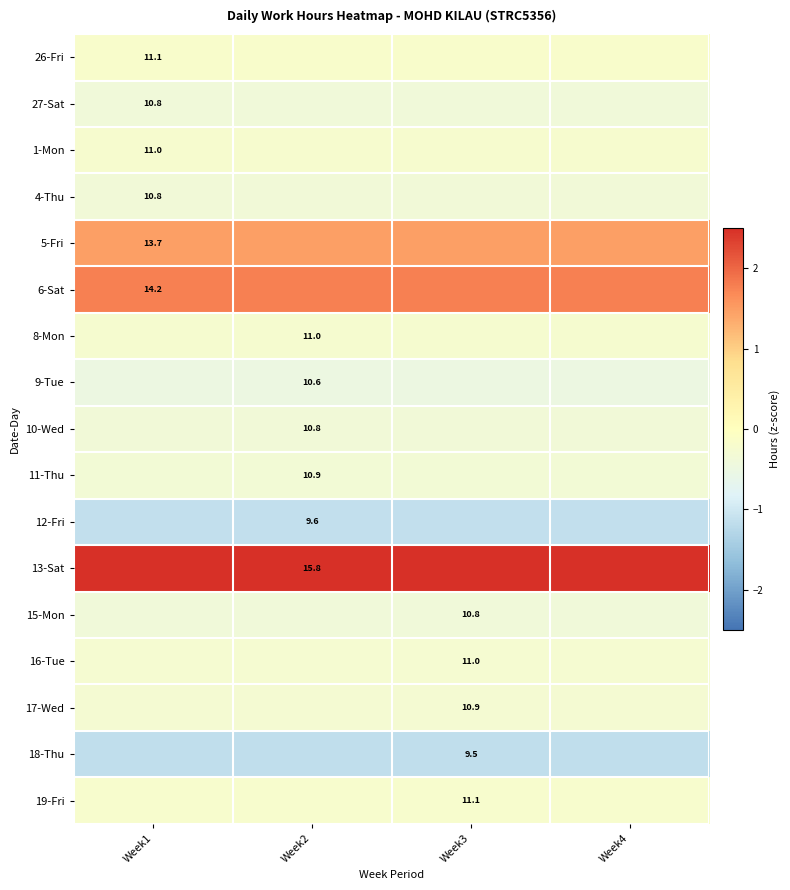

At which label is 27-Sat closest to 0?

Week1